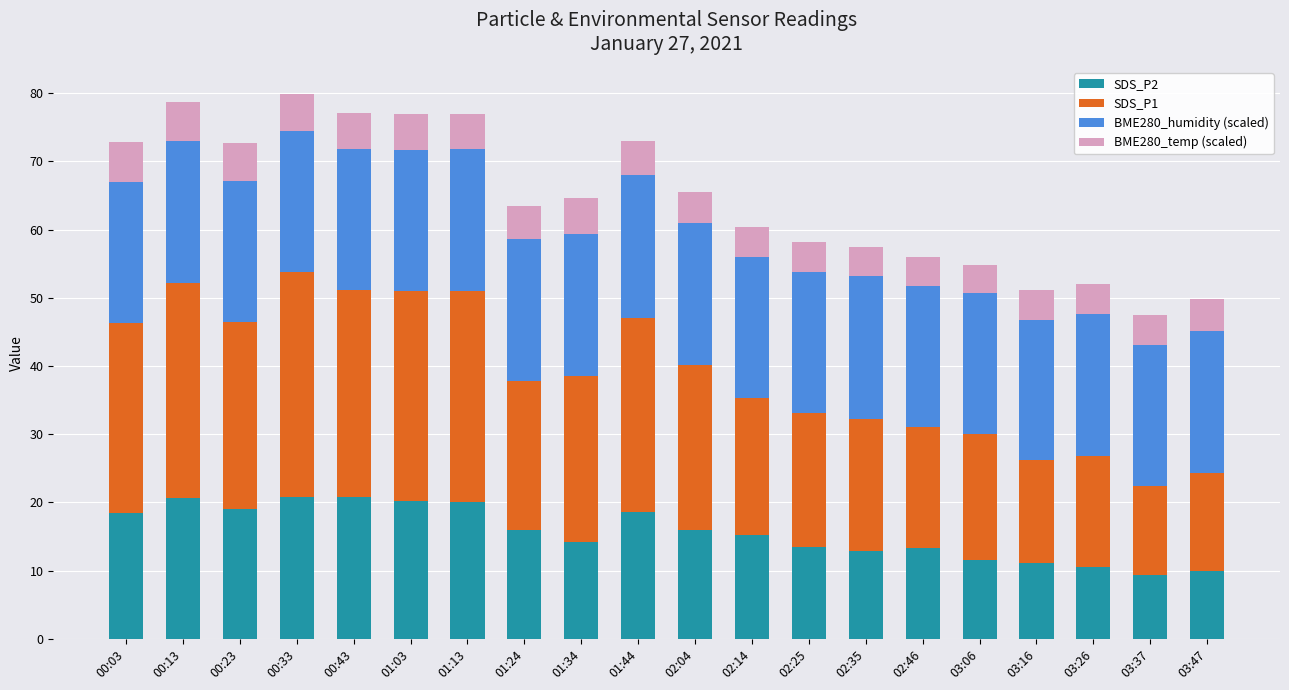

Is it true that SDS_P2 equals 8.5 at 02:46?

False